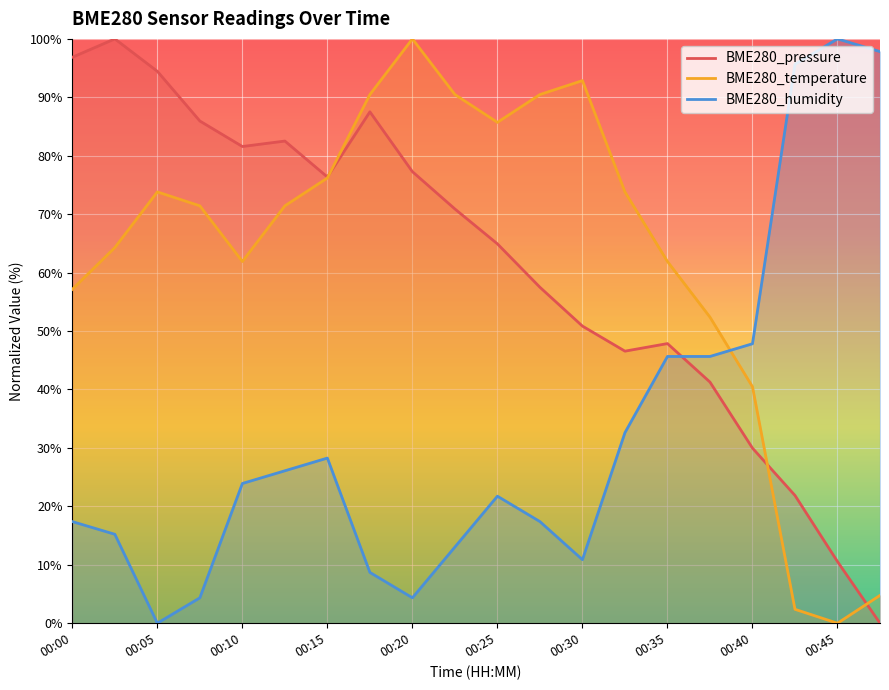

Where does the BME280_pressure series first go above 70?

00:00